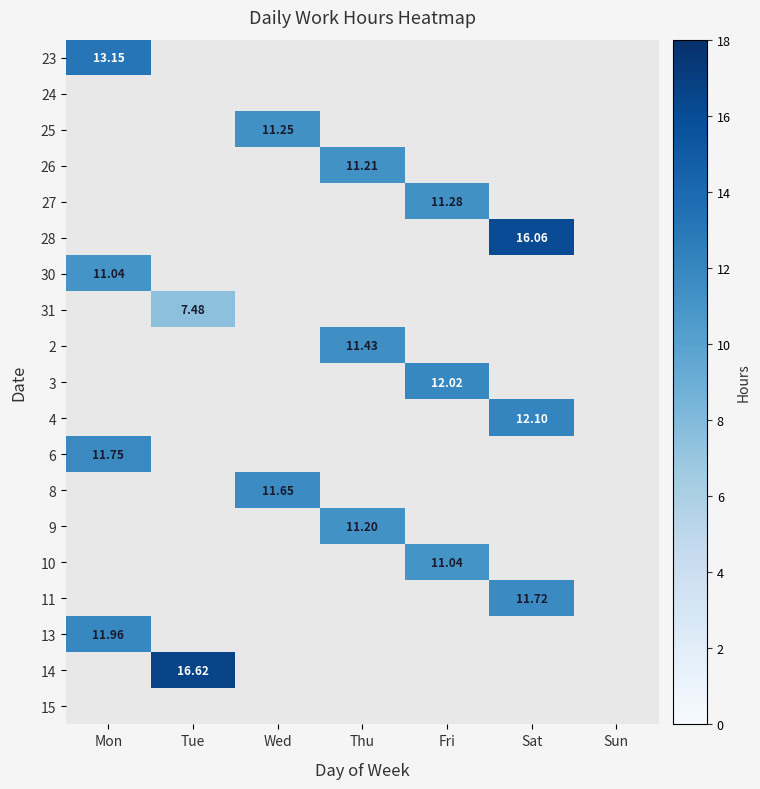

What is the greatest value displayed?

16.6